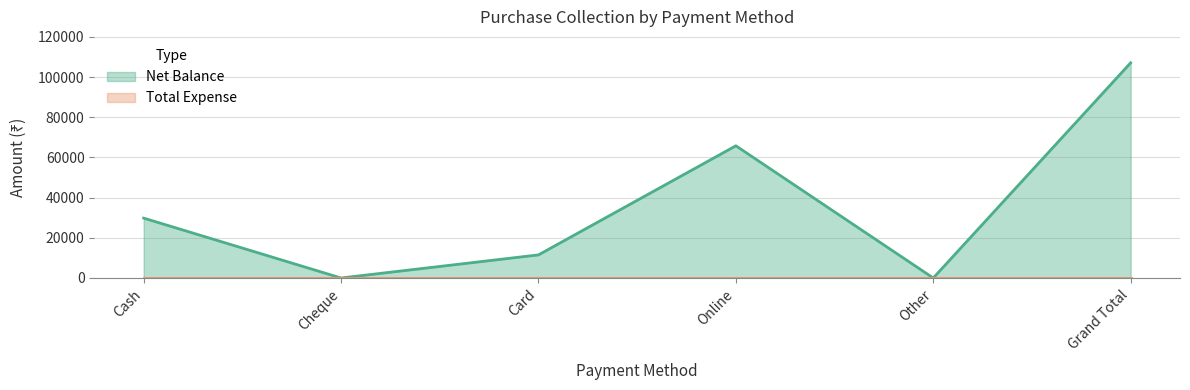

List the labels in order of value, largest first.

Grand Total, Online, Cash, Card, Cheque, Other